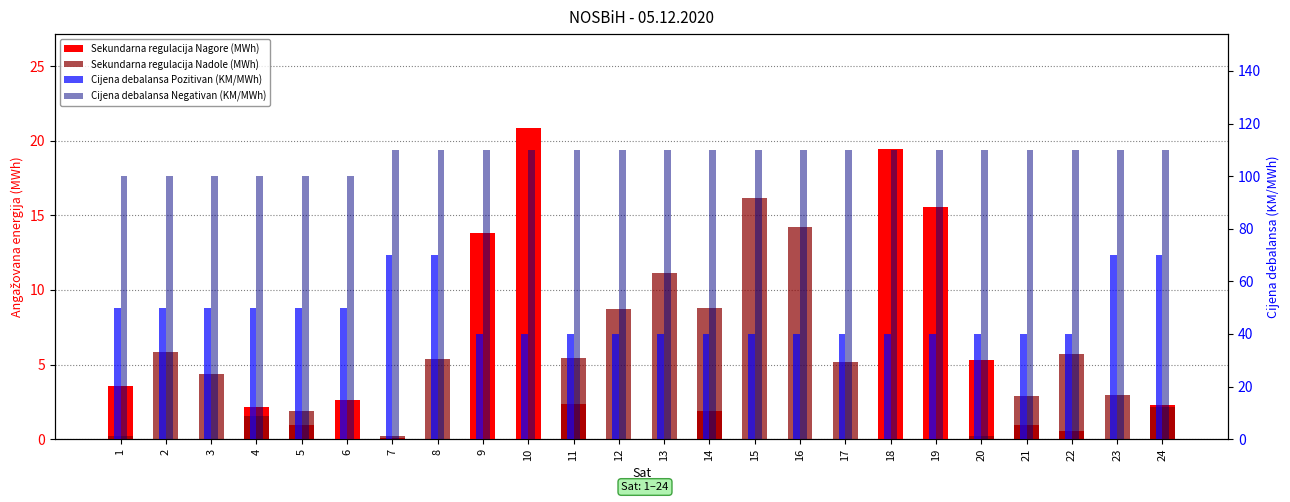

What is the spread (max minus min) of values at 1?

99.8